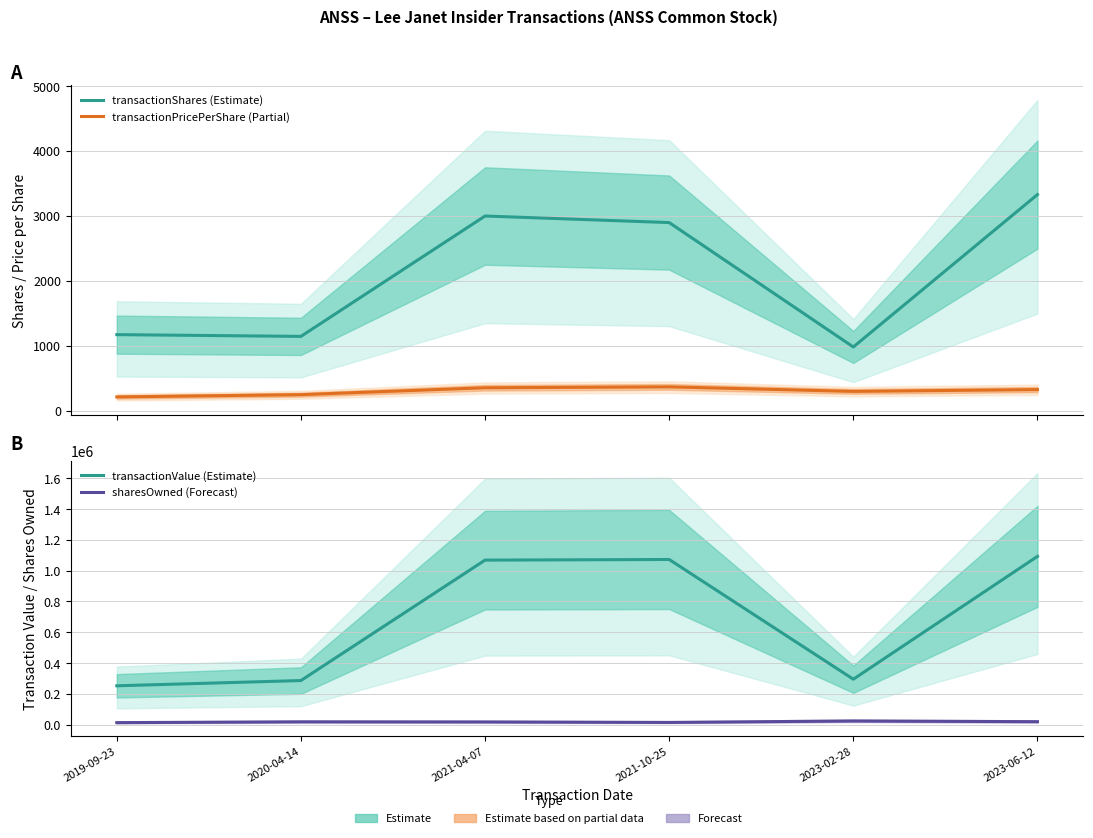

What is the greatest value displayed?

1092872.0